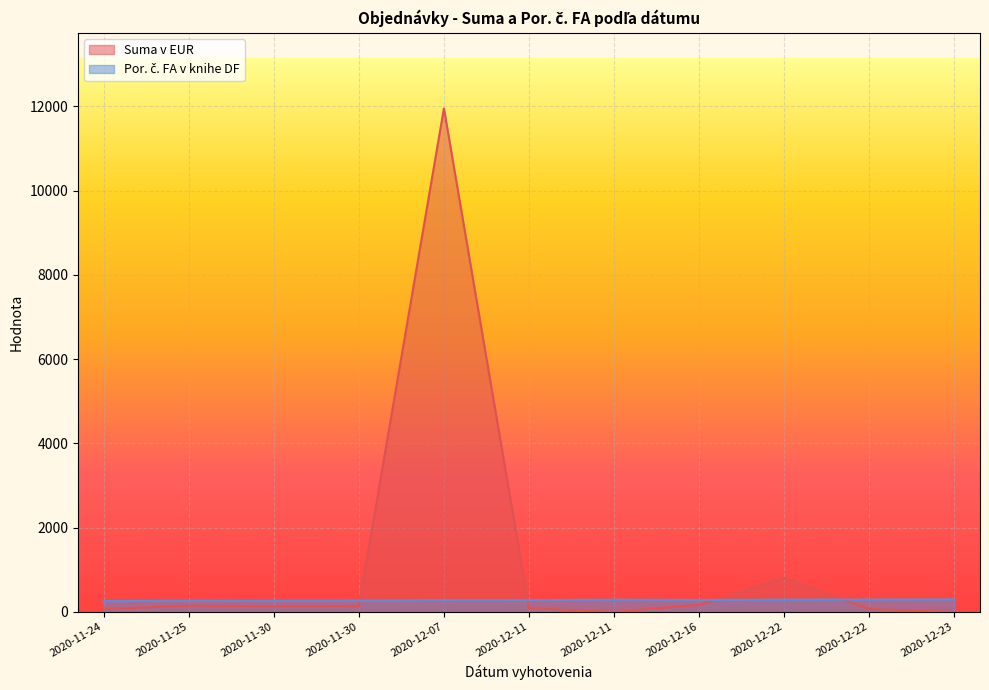

Count the number of data series in this chart.

2